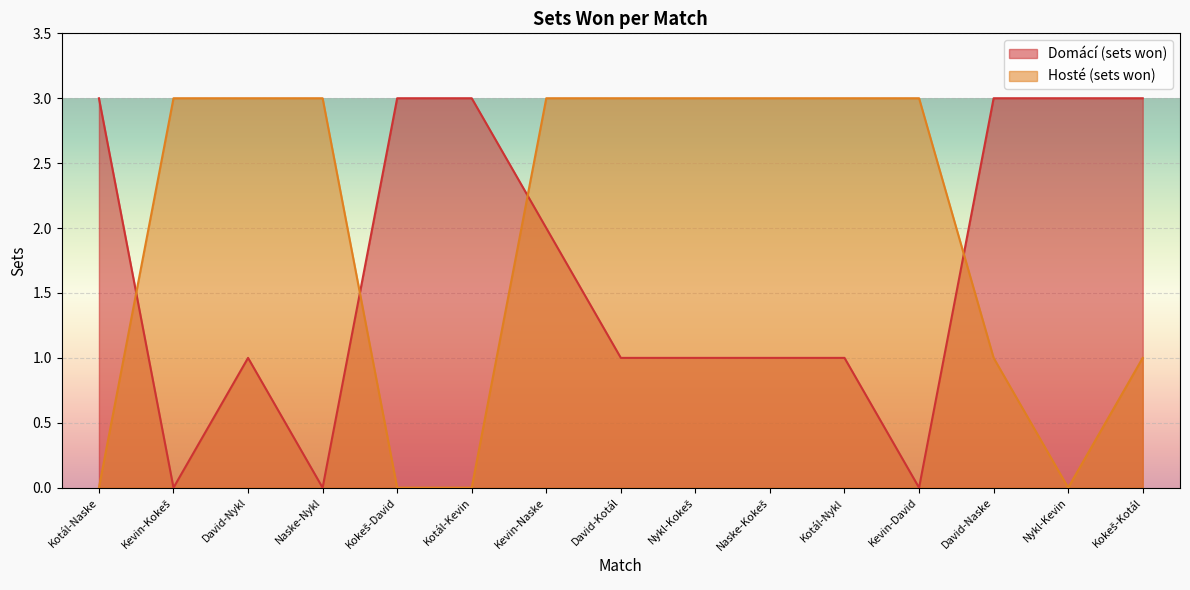

What is the label of the 2nd point from the right?

Nykl-Kevin